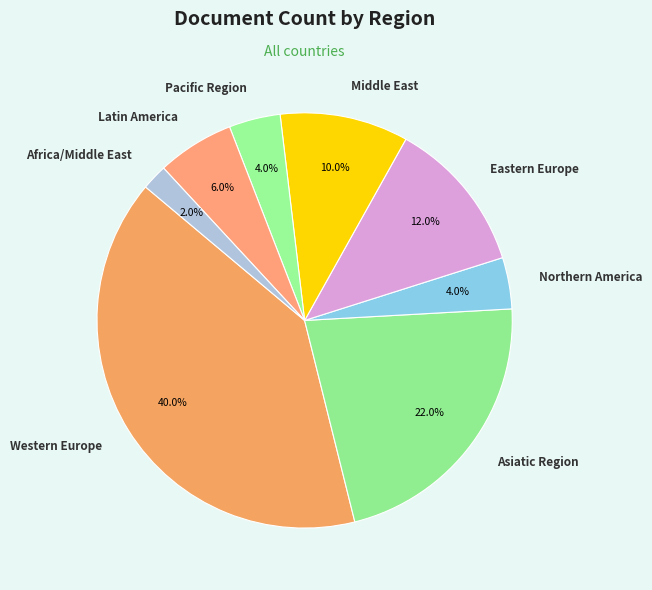

Is the sum of Western Europe and Pacific Region greater than half?

No